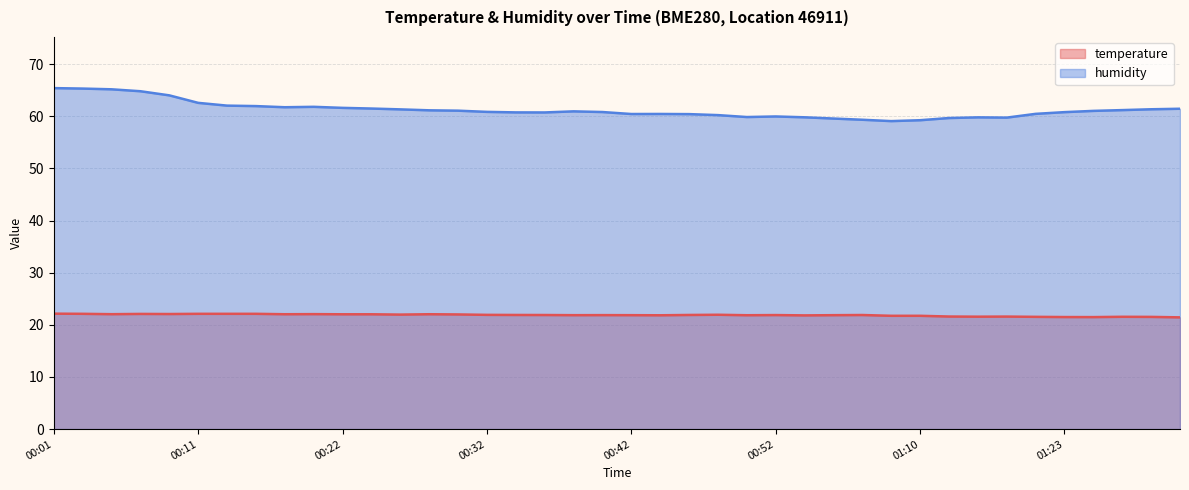

Which category has the highest value in the humidity series?

00:01